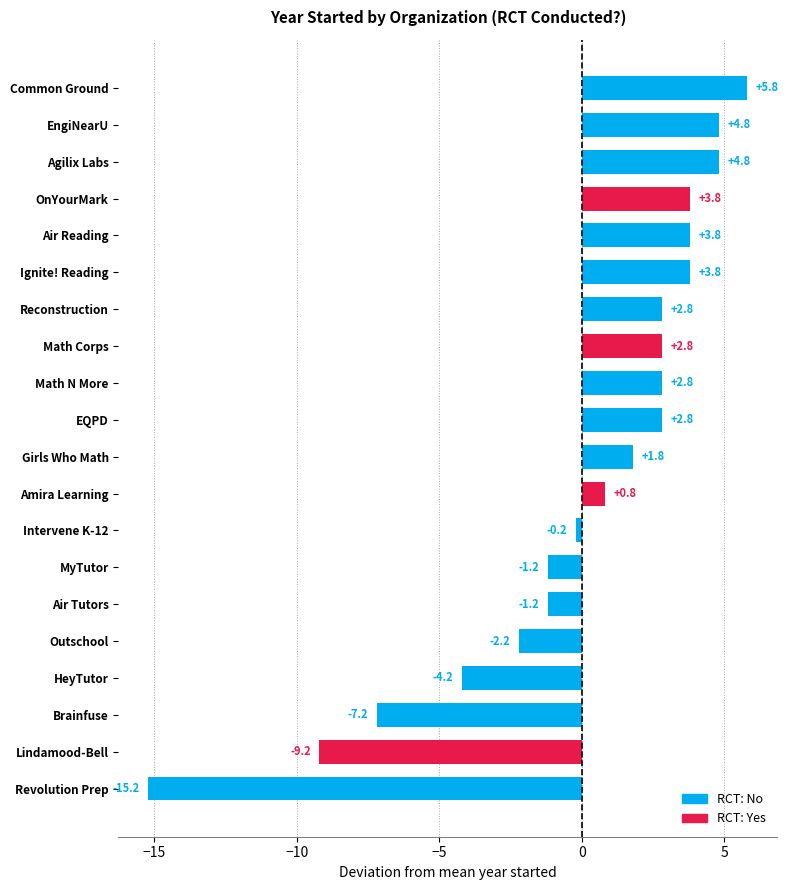

What is the approximate value at EngiNearU?

4.8